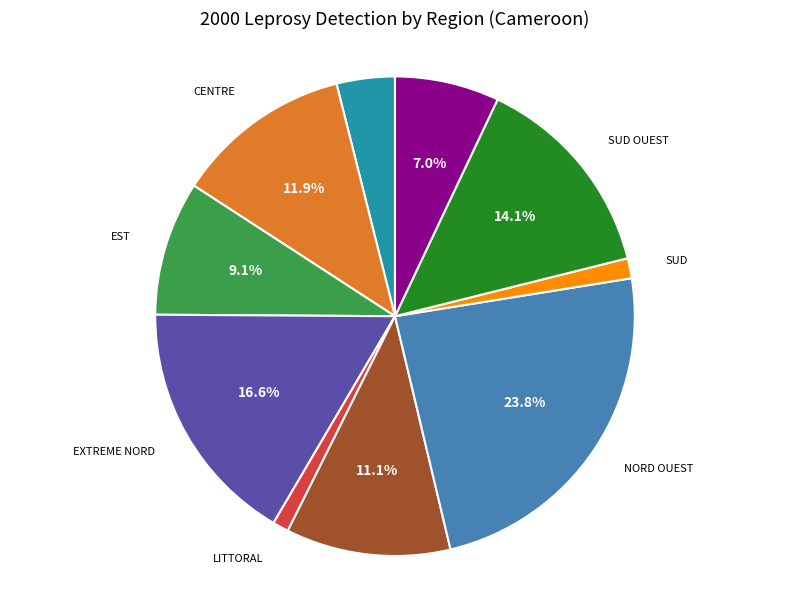

Is there any slice that represents more than half of the pie?

No